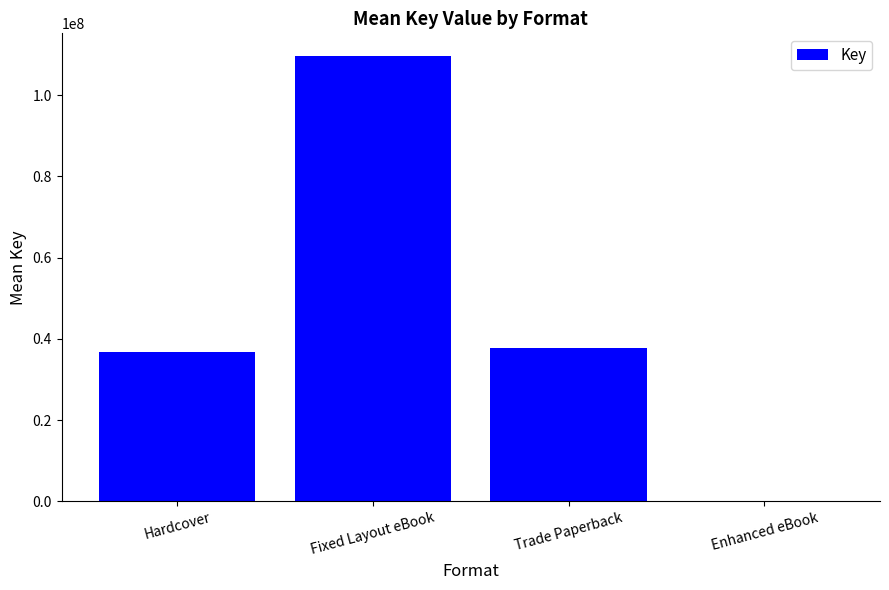

The value at Fixed Layout eBook is 109703651. True or false?

True